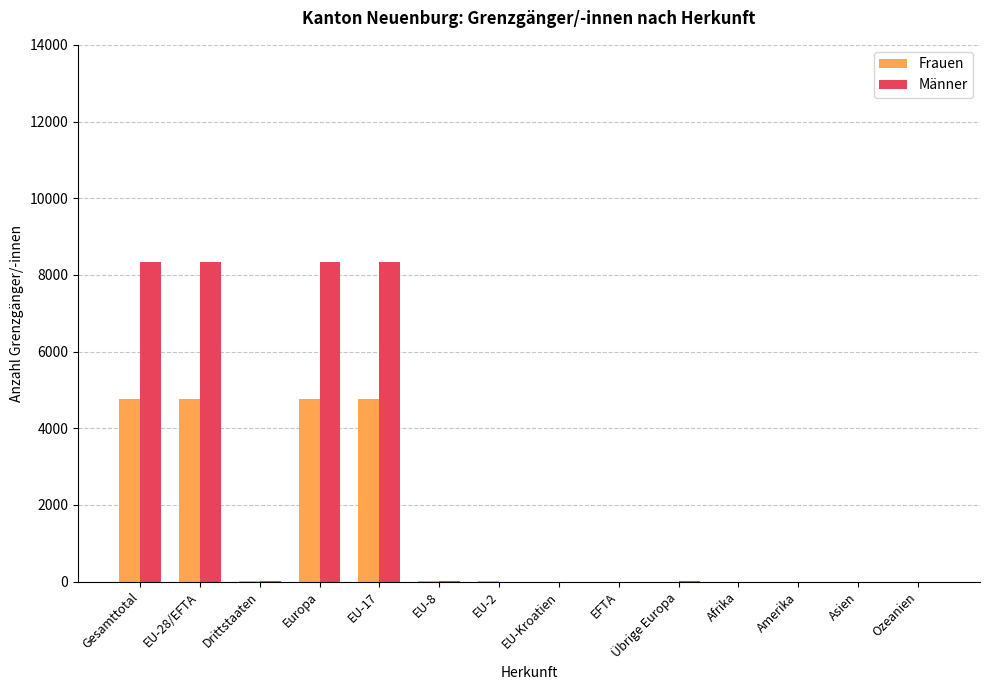

What is the total value across all series at Gesamttotal?

13119